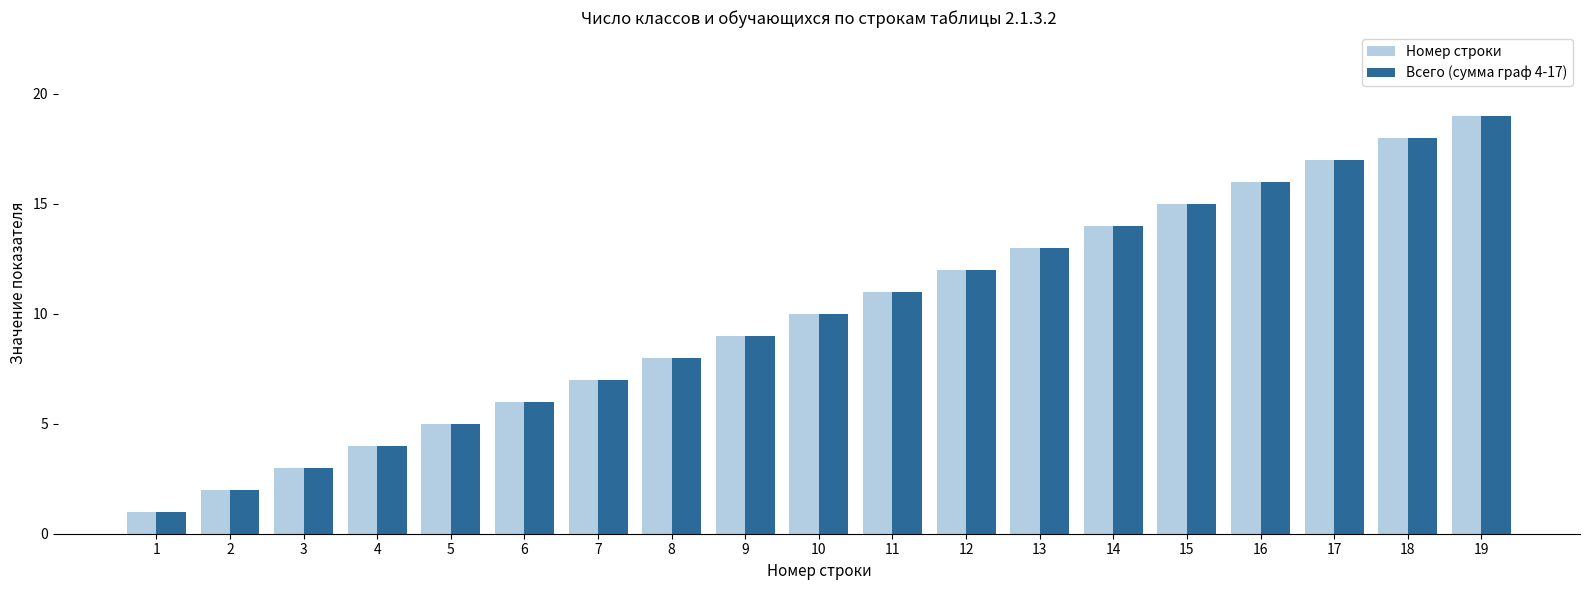

What is the smallest value displayed?

1